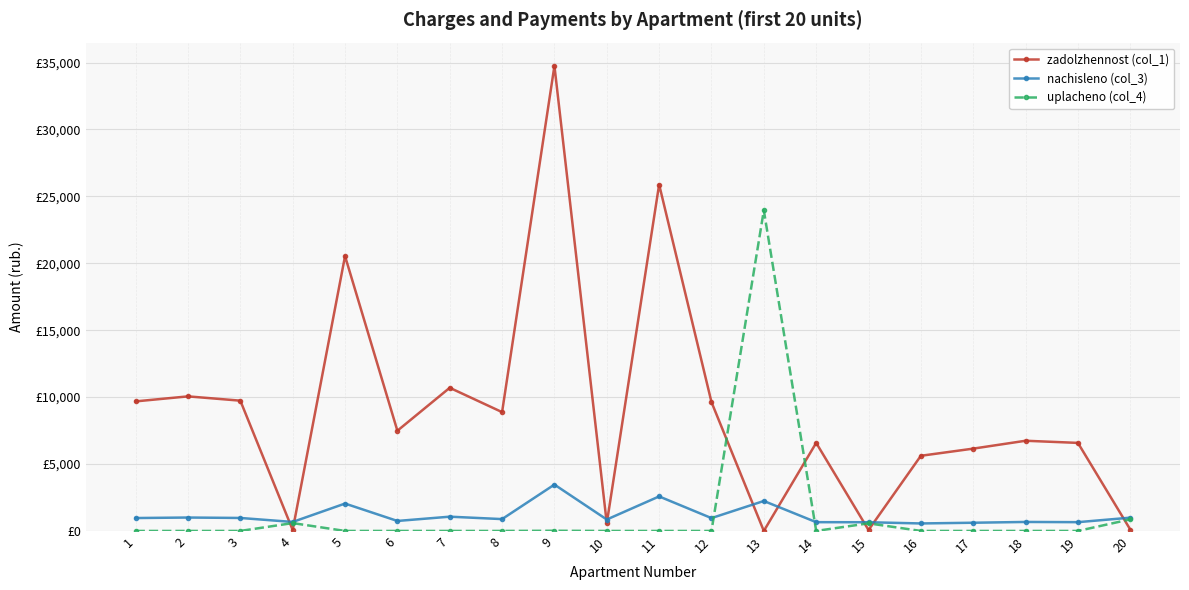

Does the chart have visible grid lines?

Yes